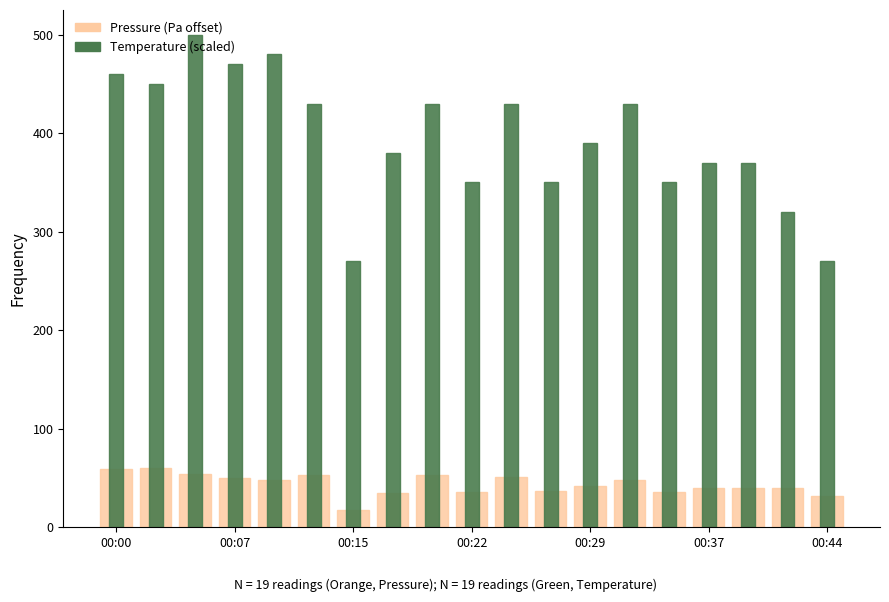

What position from the left is 00:00?

1